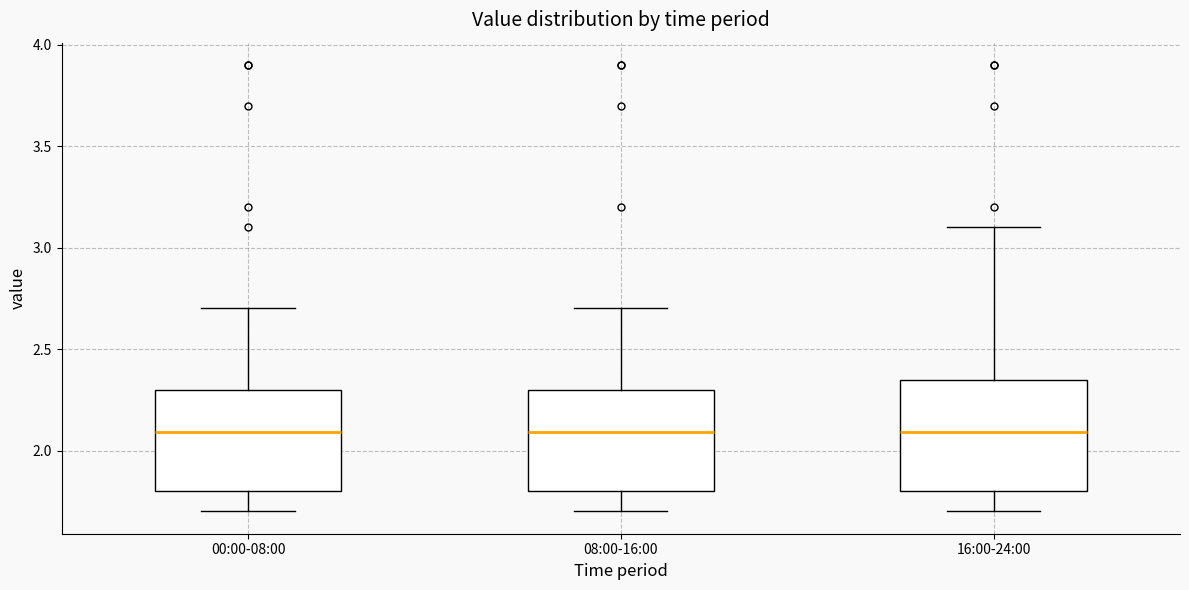

Where does the lower whisker of the box for 16:00-24:00 end on the y-axis? The values are not printed on the chart, so give them approximately, as read against the axis.

1.70